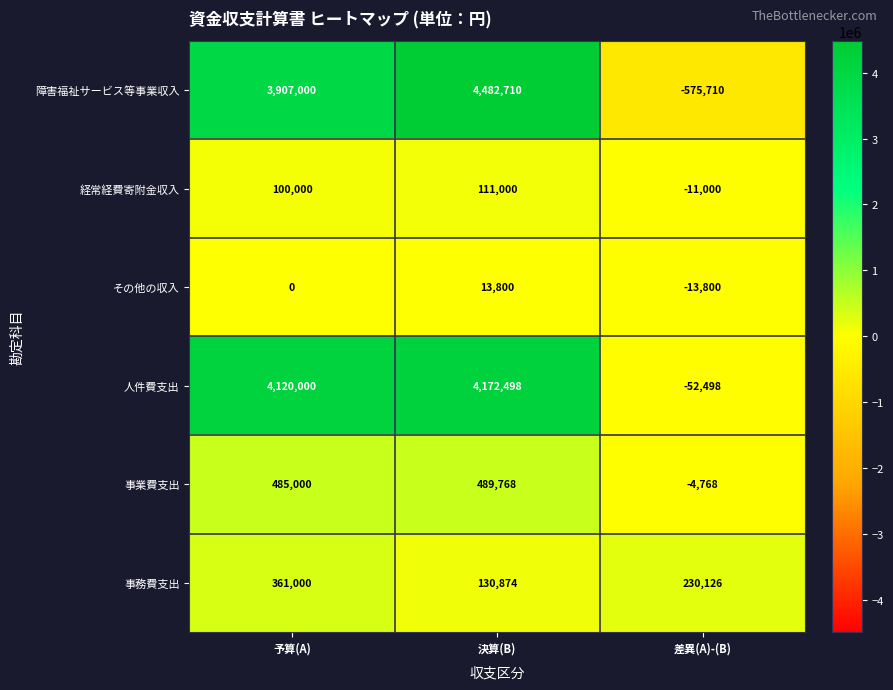

Reading left to right, transcribe all the data shown in this chart.

障害福祉サービス等事業収入: 予算(A)=3907000	決算(B)=4482710	差異(A)-(B)=-575710
経常経費寄附金収入: 予算(A)=100000	決算(B)=111000	差異(A)-(B)=-11000
その他の収入: 予算(A)=0	決算(B)=13800	差異(A)-(B)=-13800
人件費支出: 予算(A)=4120000	決算(B)=4172498	差異(A)-(B)=-52498
事業費支出: 予算(A)=485000	決算(B)=489768	差異(A)-(B)=-4768
事務費支出: 予算(A)=361000	決算(B)=130874	差異(A)-(B)=230126